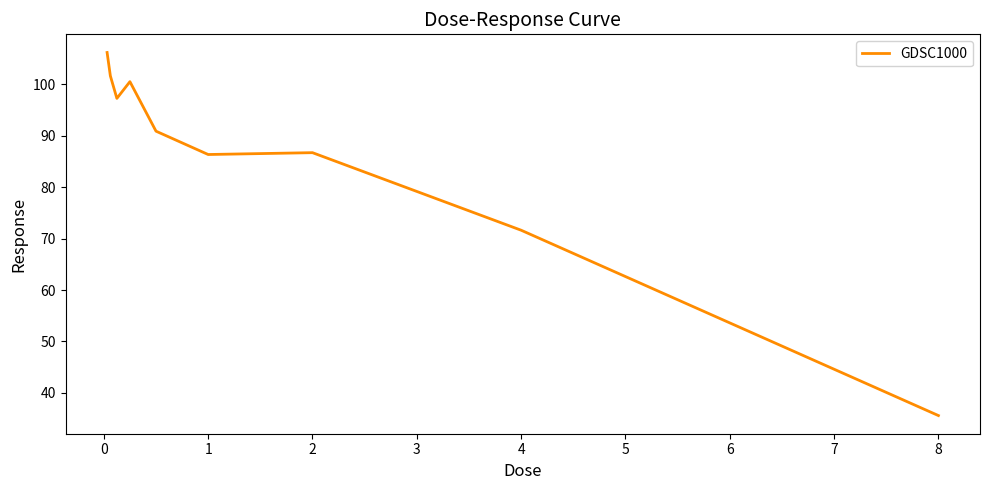

What is the difference between the maximum and minimum values?

70.6